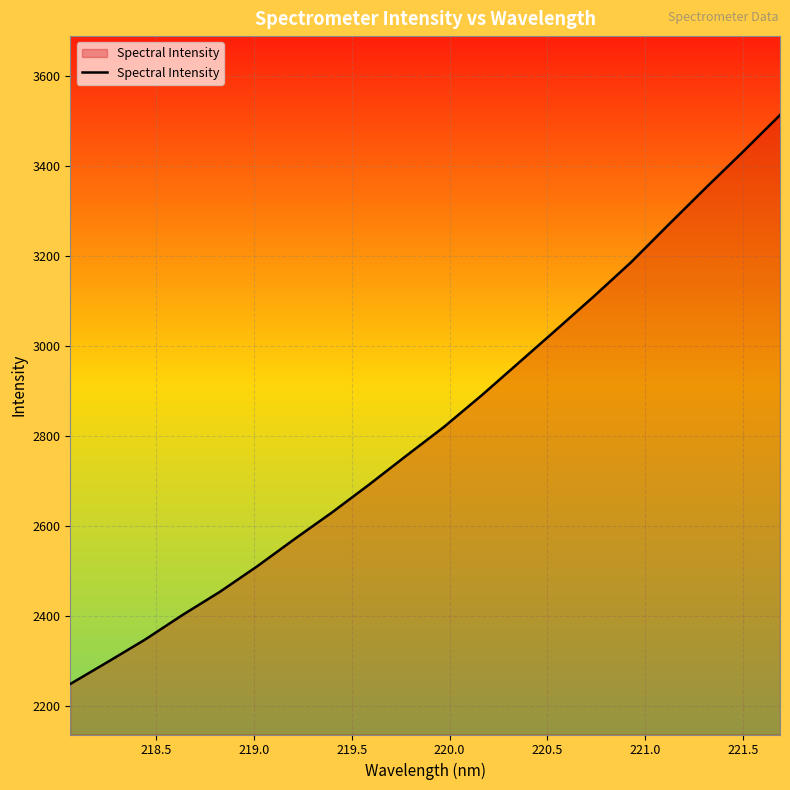

What is the average value?

2823.4